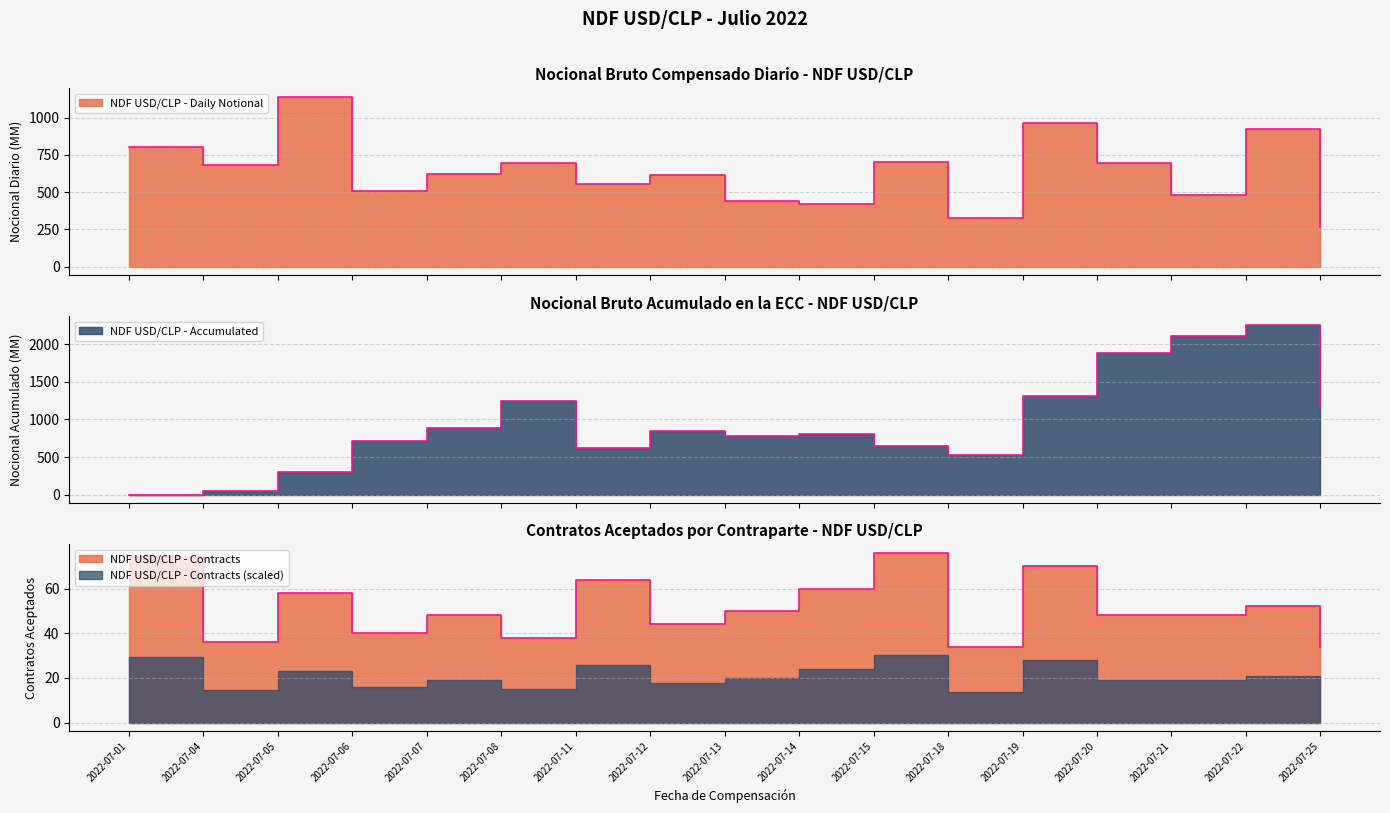

True or false: NDF USD/CLP - Daily Notional has a value of 624.0 at 2022-07-07.

True